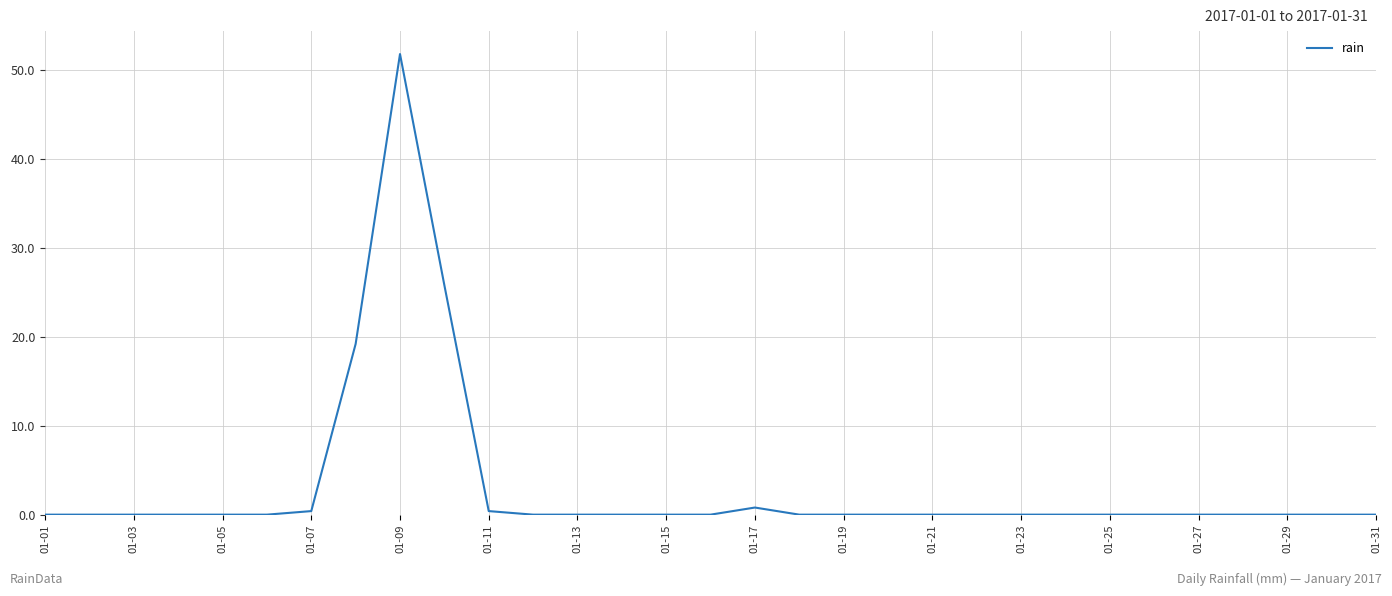

What is the greatest value displayed?

51.8